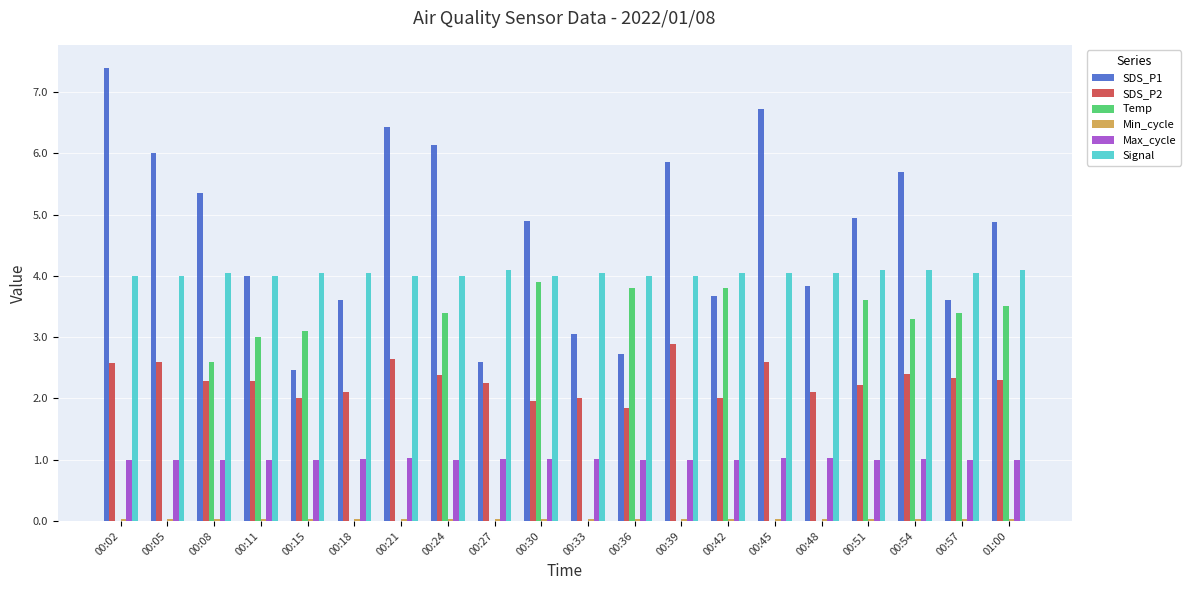

Is the value of Max_cycle at 00:57 greater than the value of Signal at 00:54?

No